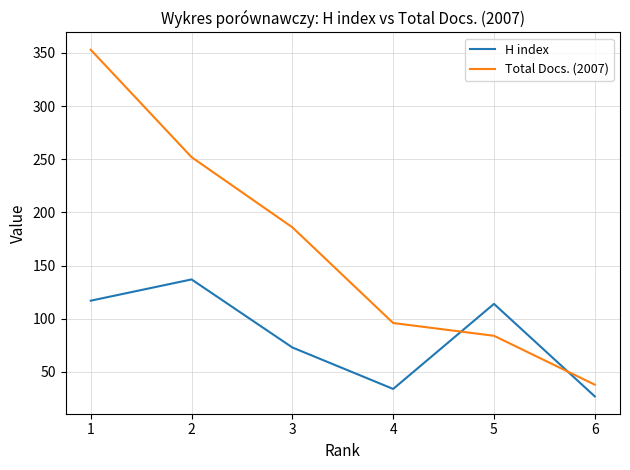

How many lines are shown in the chart?

2